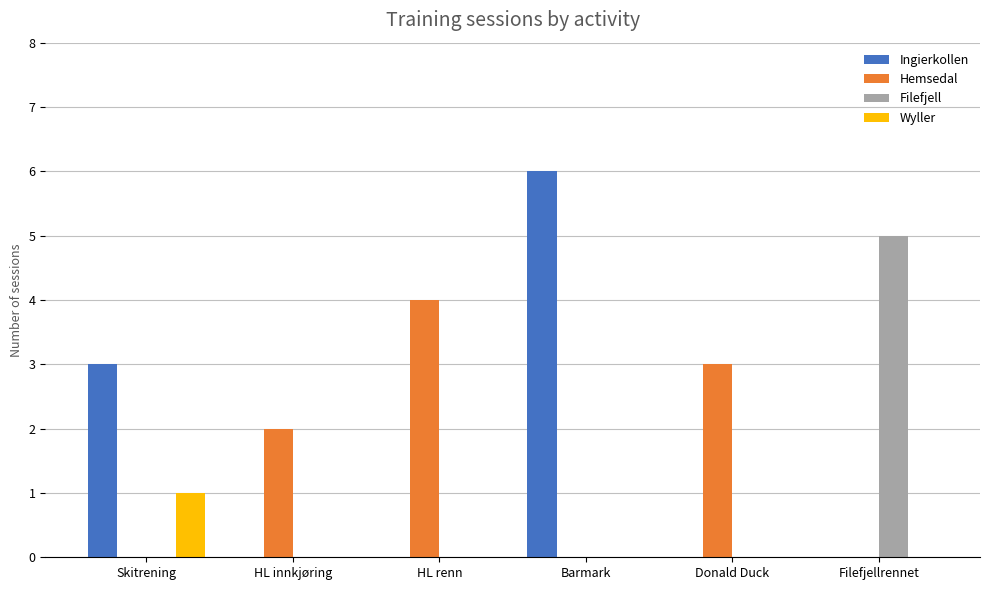

What is the sum of all Wyller values?

1